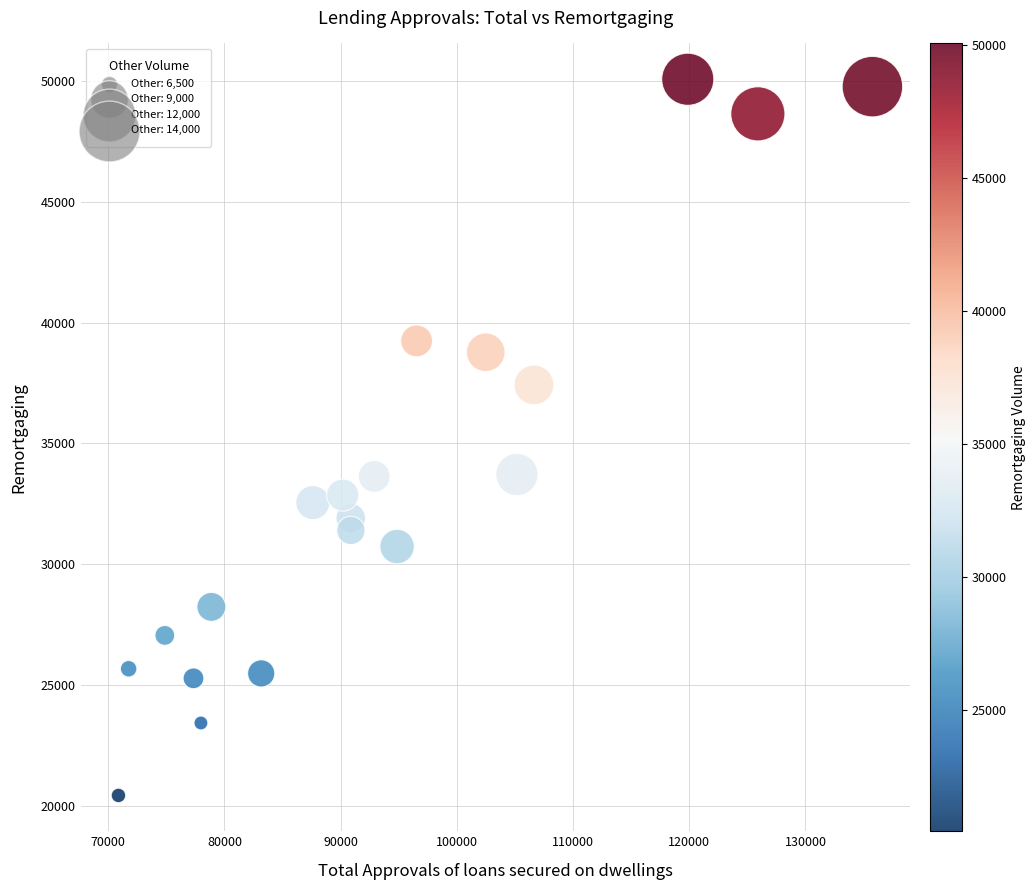

What is the range of Y values (max minus min)?

29642